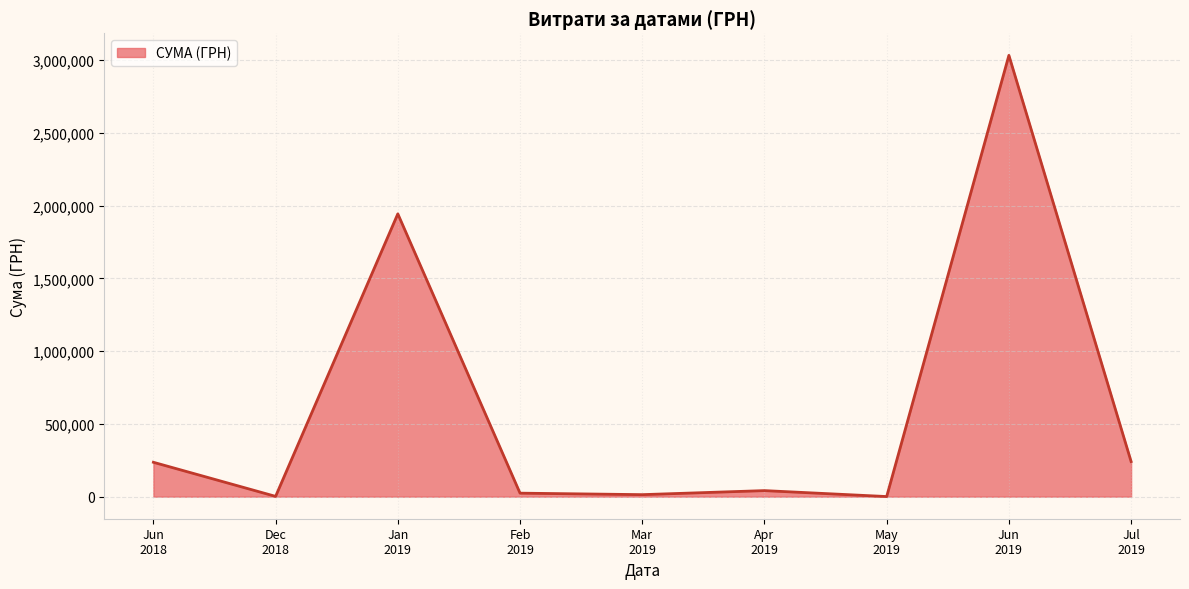

What is the difference between the maximum and minimum values?

3031312.0